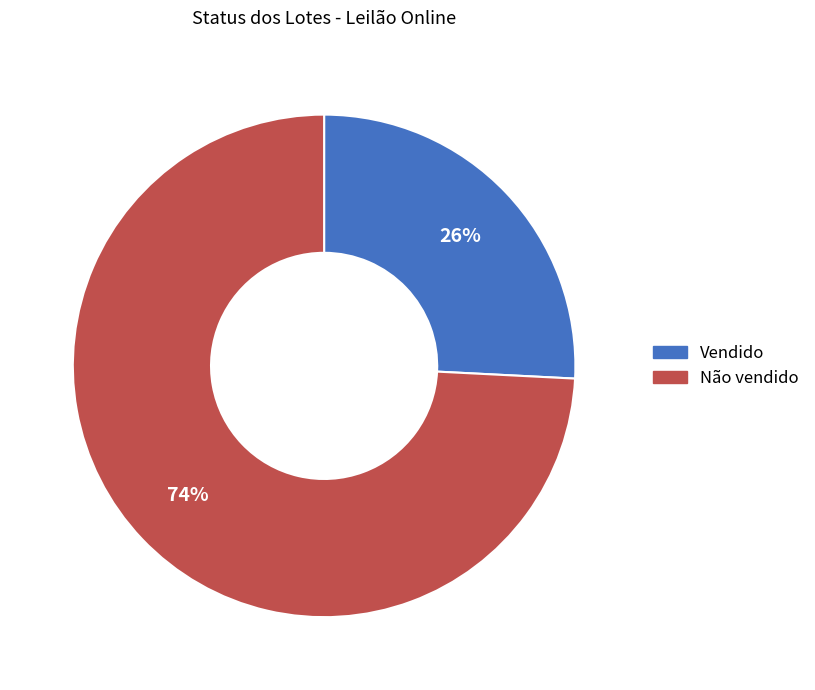

The Vendido slice represents 26% of the pie. True or false?

True